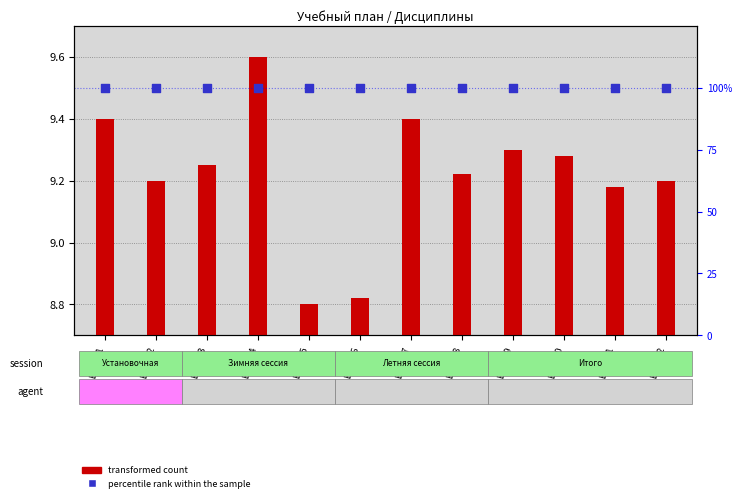

At how many categories does at least one series exceed 13?

12